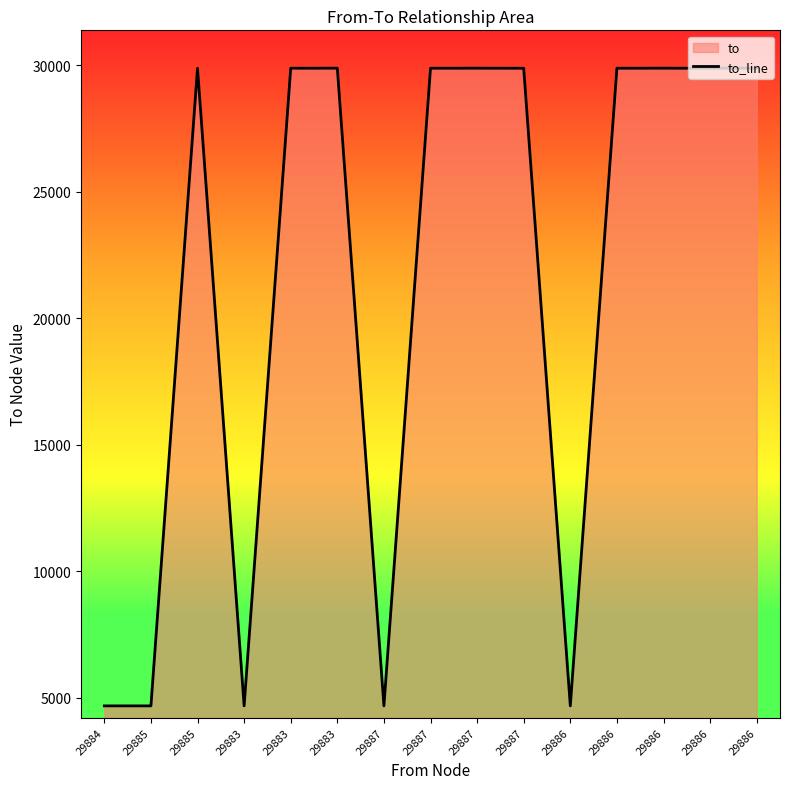

What is the ratio of the value at 29883 to the value at 29886?

1.0